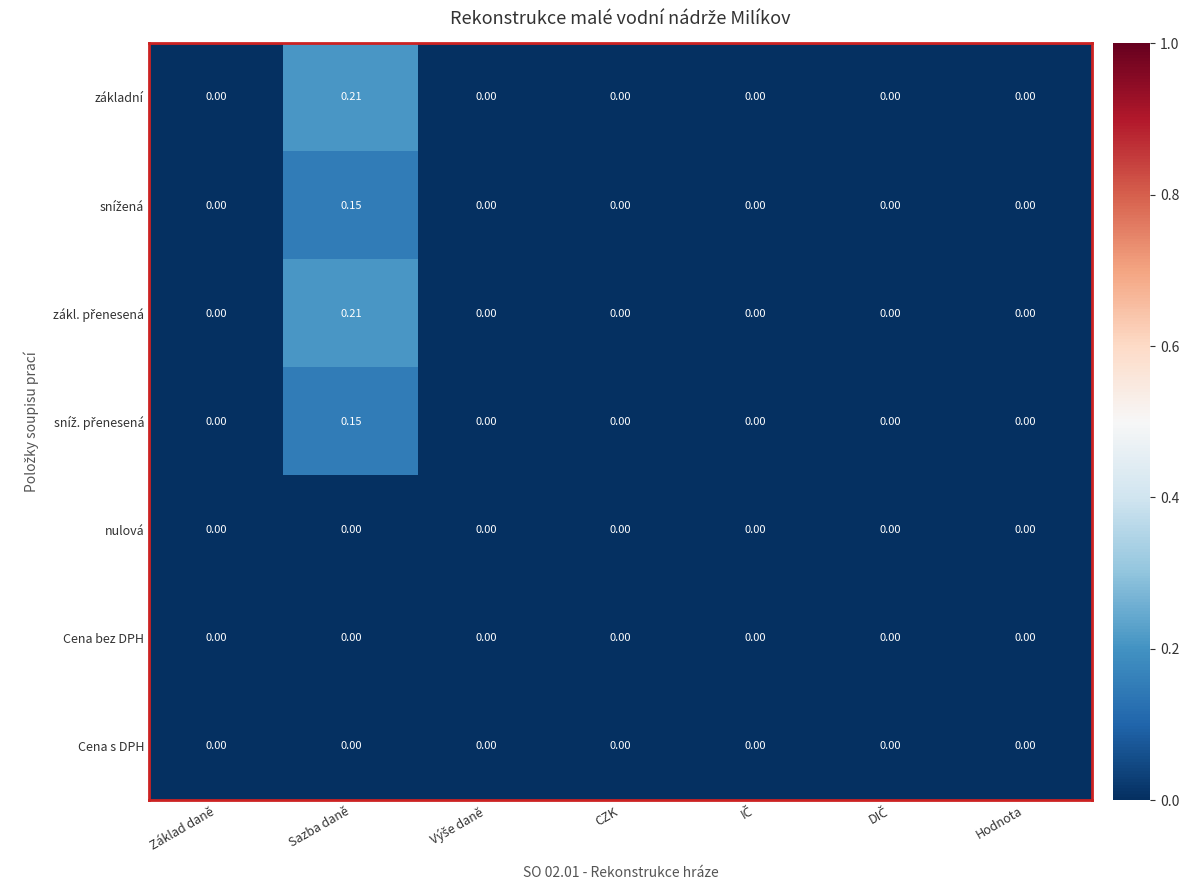

At which category is the sum across all series the highest?

Sazba daně